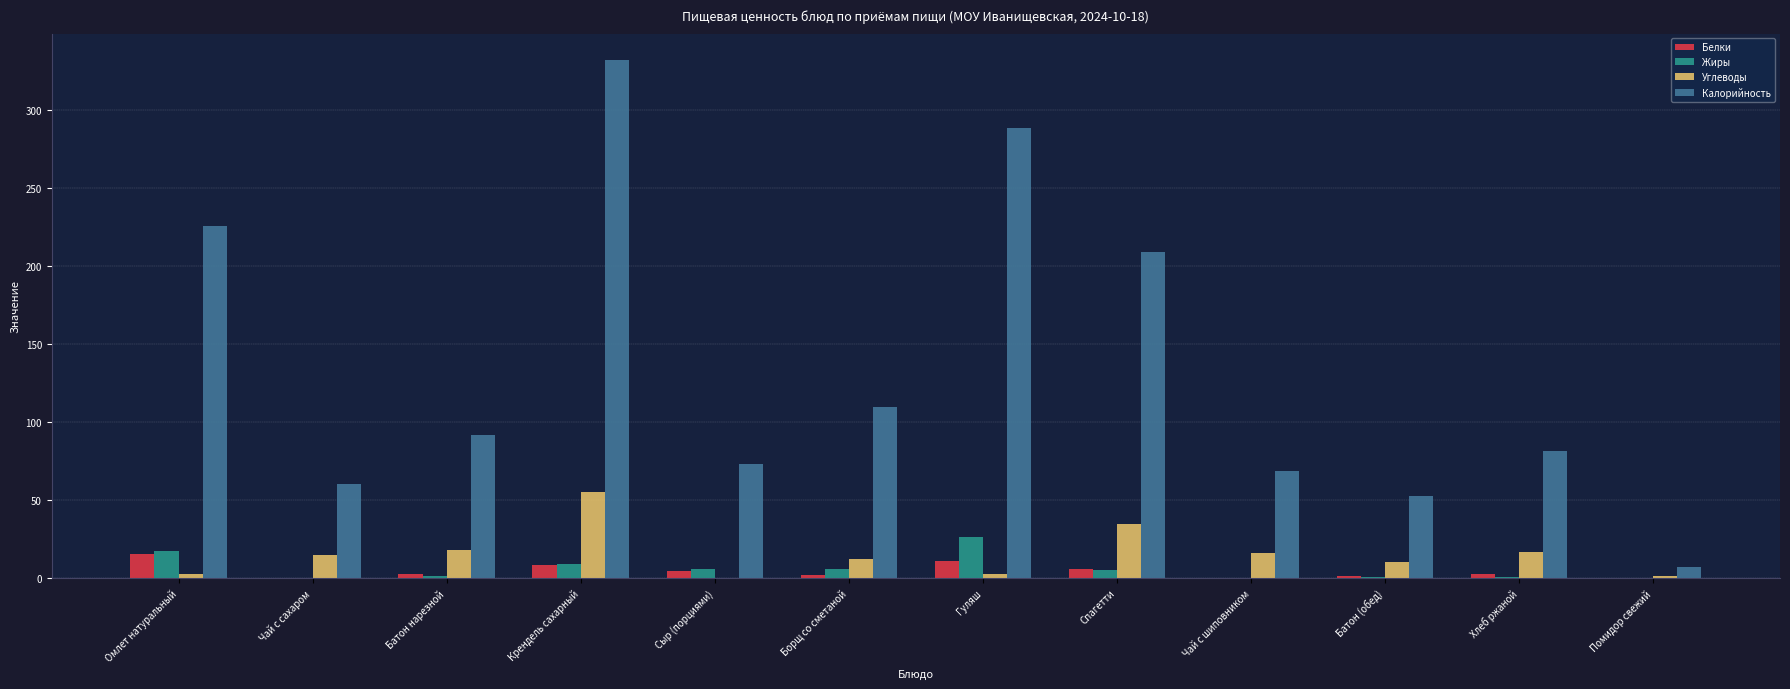

Which label corresponds to the largest value in the chart?

Крендель сахарный